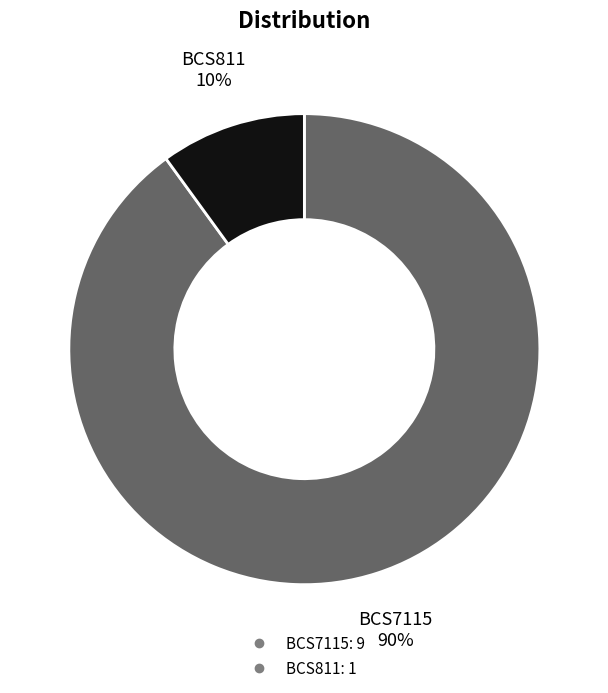

Which slice is the largest?

BCS7115